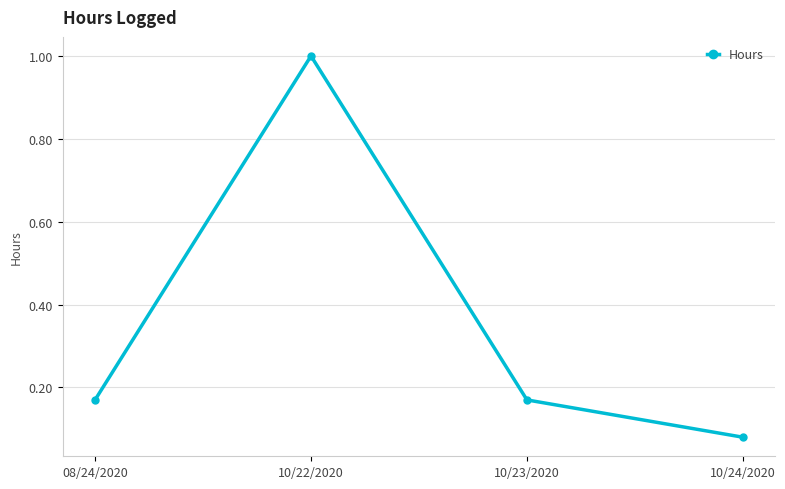

Where is the data nearest to the value 0?

10/24/2020